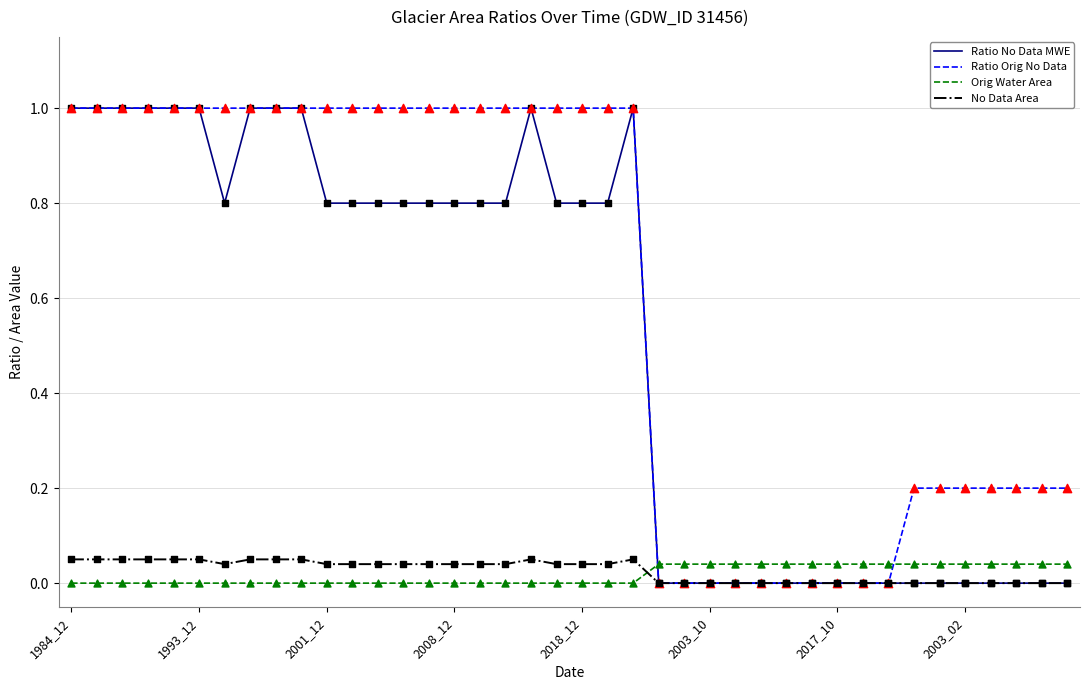

Which series has the largest total across all categories?

Ratio Orig No Data